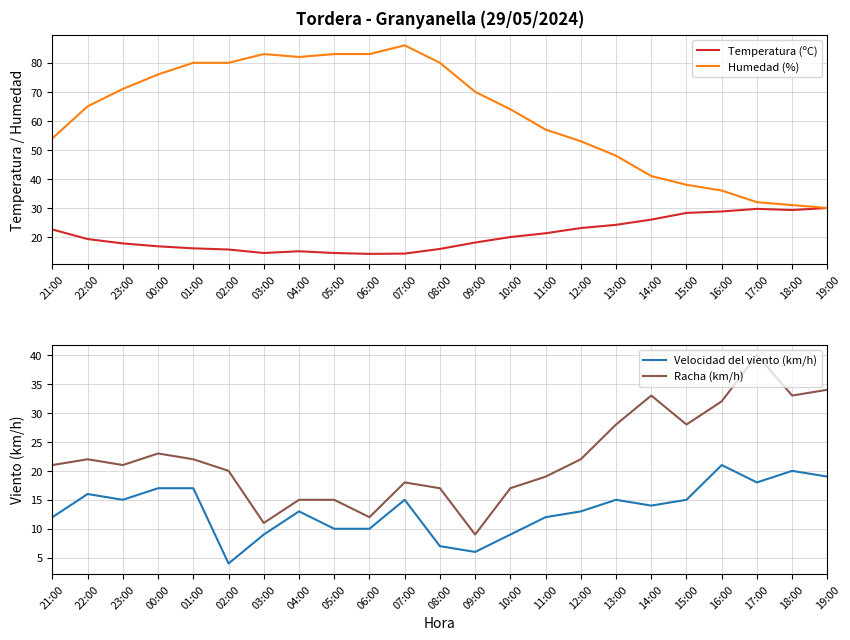

Rank the categories by Temperatura (ºC) value from highest to lowest.

19:00, 17:00, 18:00, 16:00, 15:00, 14:00, 13:00, 12:00, 21:00, 11:00, 10:00, 22:00, 09:00, 23:00, 00:00, 01:00, 08:00, 02:00, 04:00, 03:00, 05:00, 07:00, 06:00